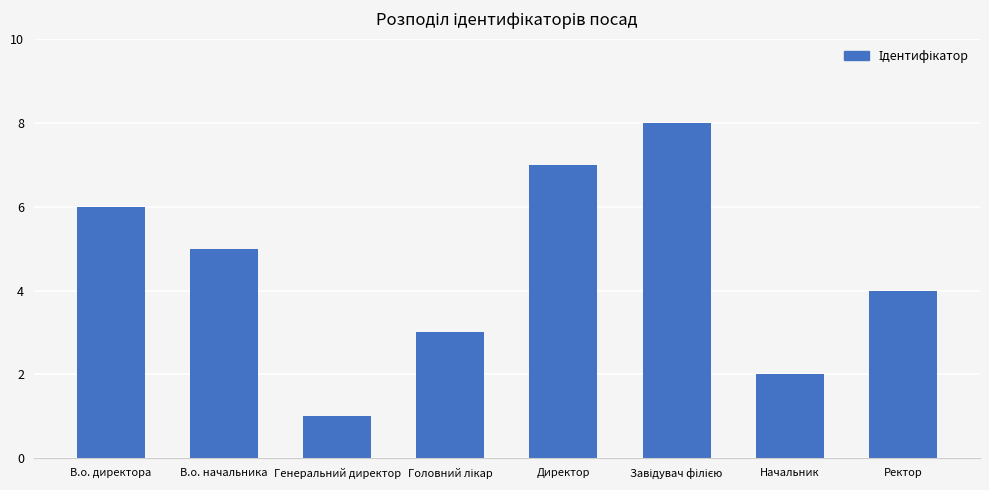

What is the sum of all values?

36